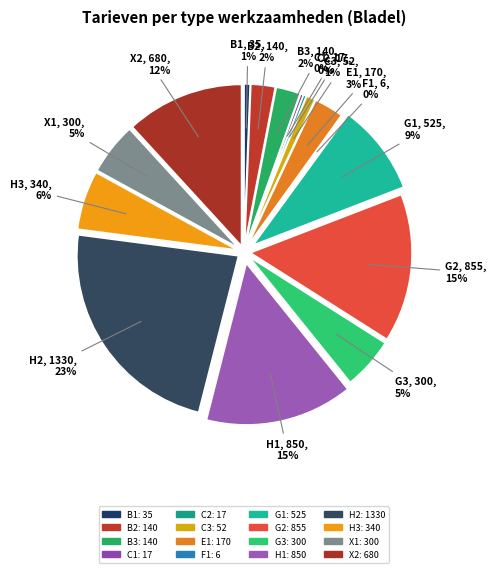

To the nearest percent, what is the average slice percentage?

6%